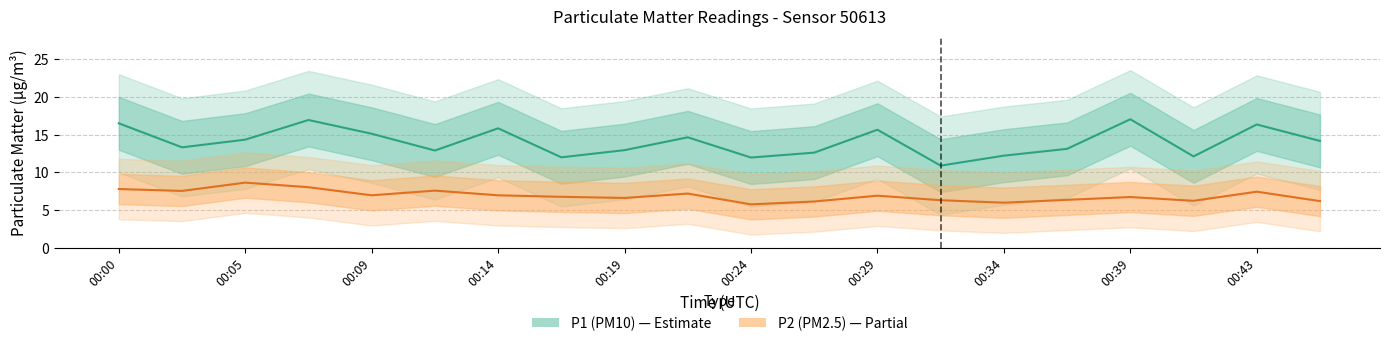

The value of P1 (PM10) at 00:24 is 22.2. True or false?

False